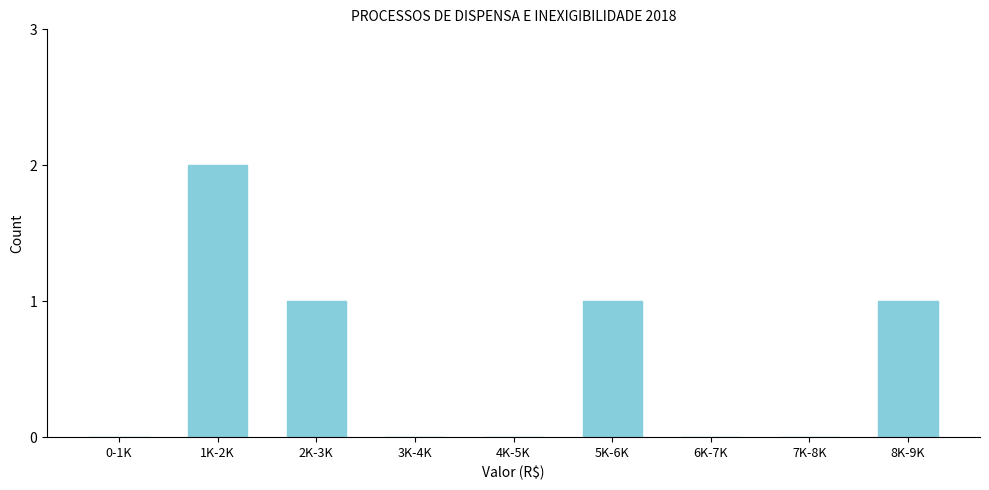

Reading left to right, list all the values displayed in this chart.

0-1K=0	1K-2K=2	2K-3K=1	3K-4K=0	4K-5K=0	5K-6K=1	6K-7K=0	7K-8K=0	8K-9K=1